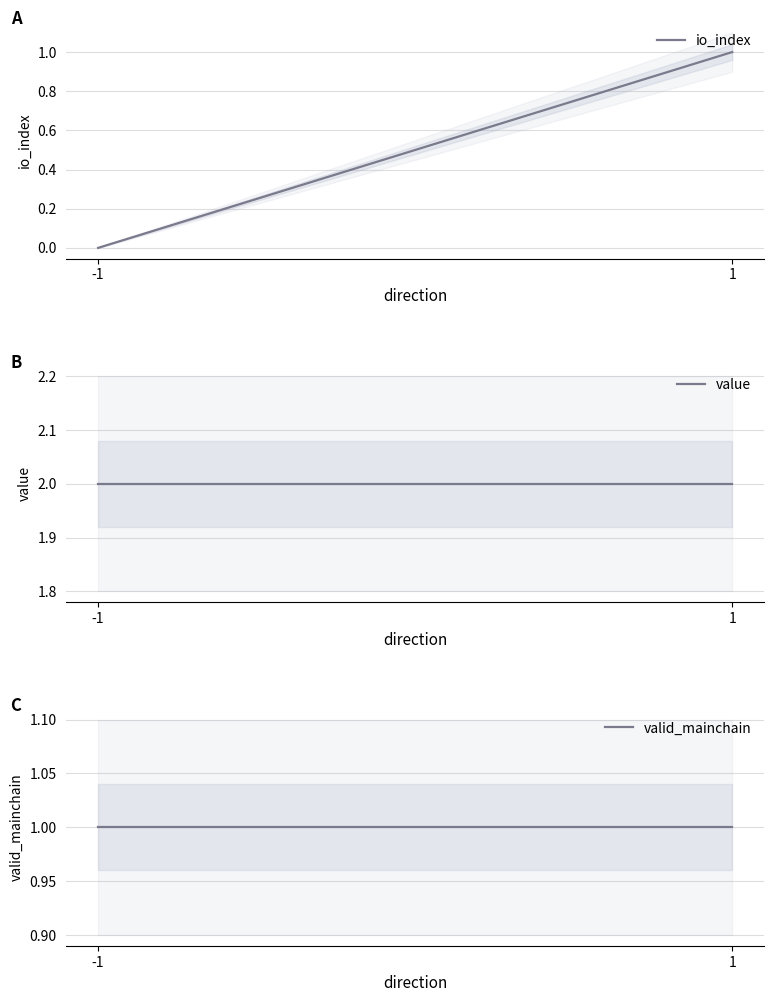

List the series in order of their peak value, lowest first.

io_index, valid_mainchain, value